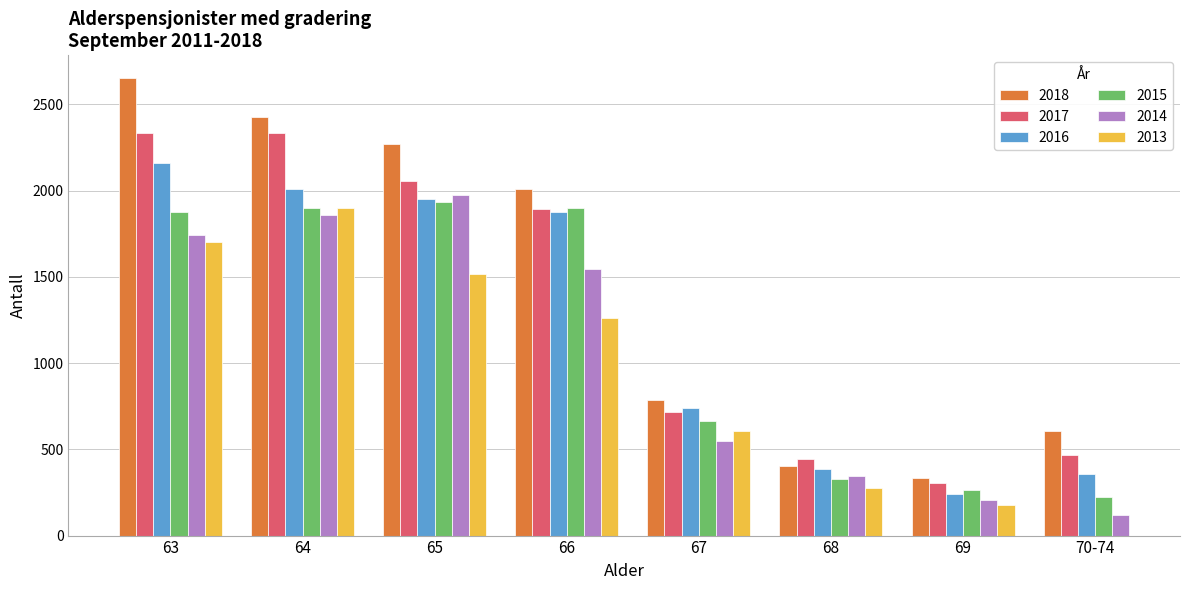

True or false: 2018 has a value of 785 at 67.

True